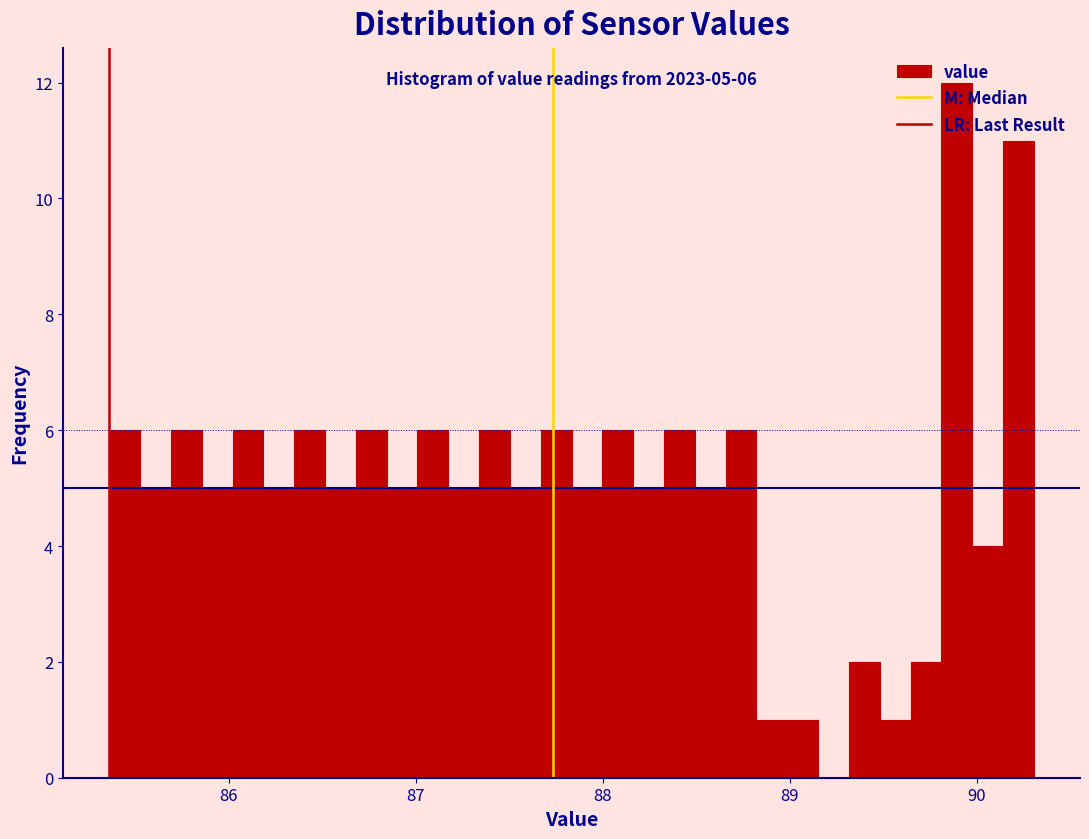

Around what value on the x-axis is the tallest bar? Give the approximate position of its centre, as read against the axis.

89.9